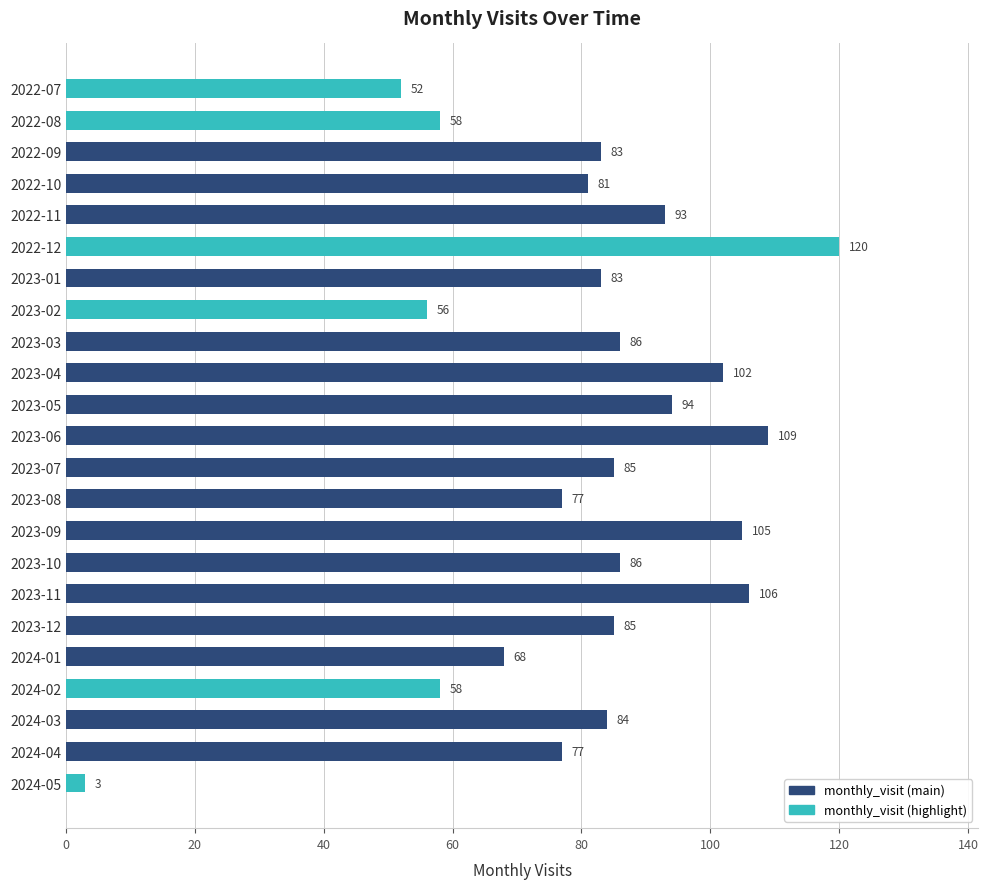

What is the smallest value displayed?

3